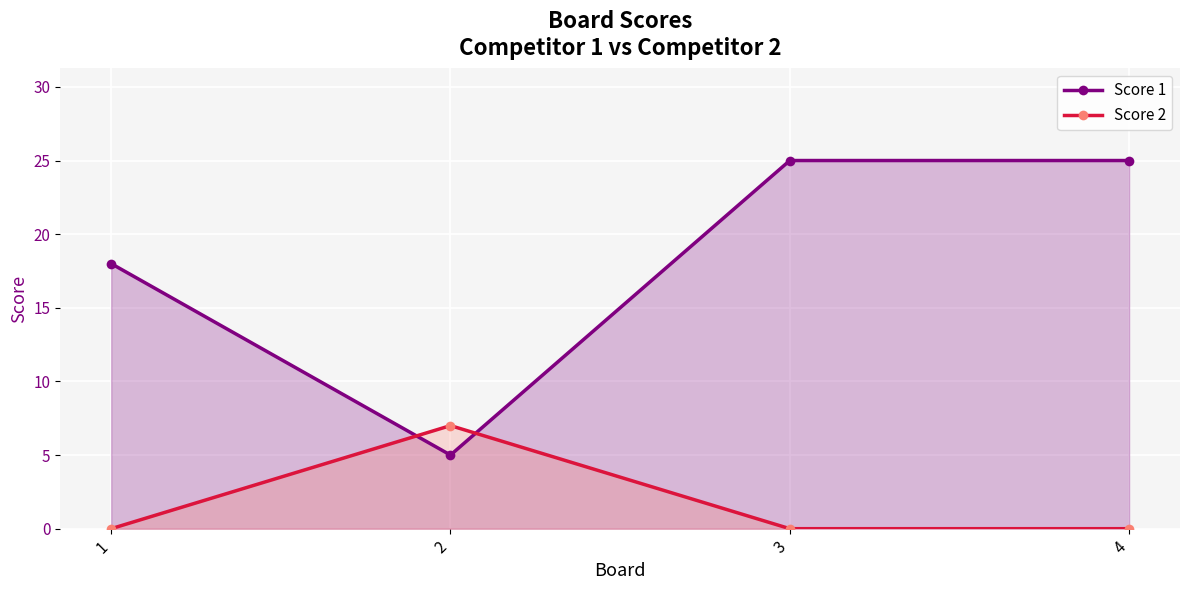

What is the highest value of the Score 1 series?

25